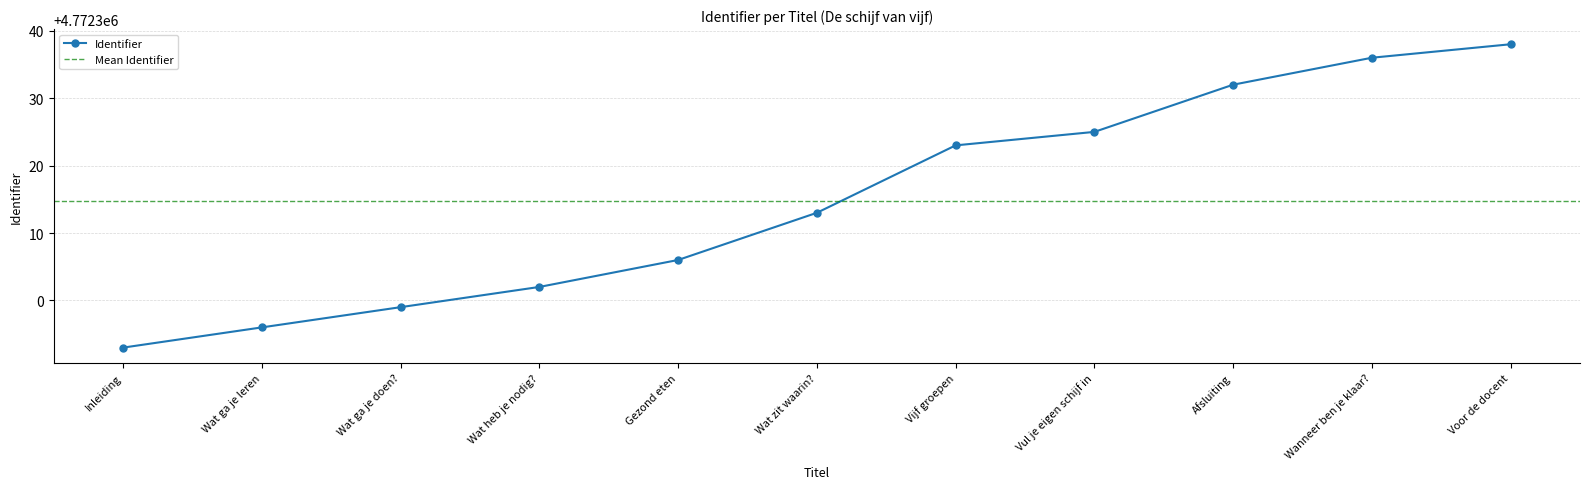

True or false: the data has more than 2 interior local peaks.

False